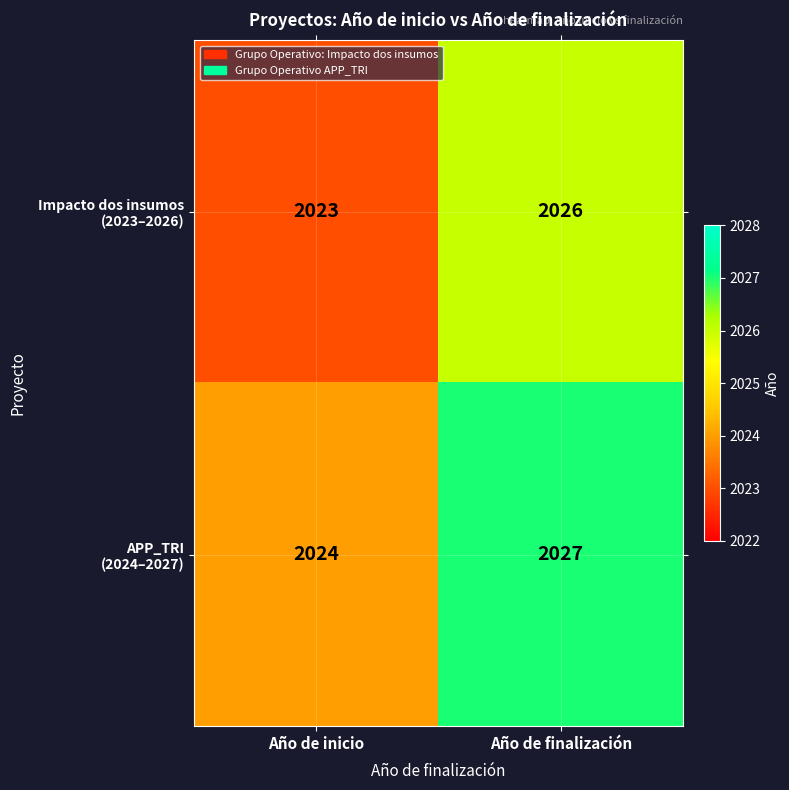

At which category is the sum across all series the highest?

Año de finalización